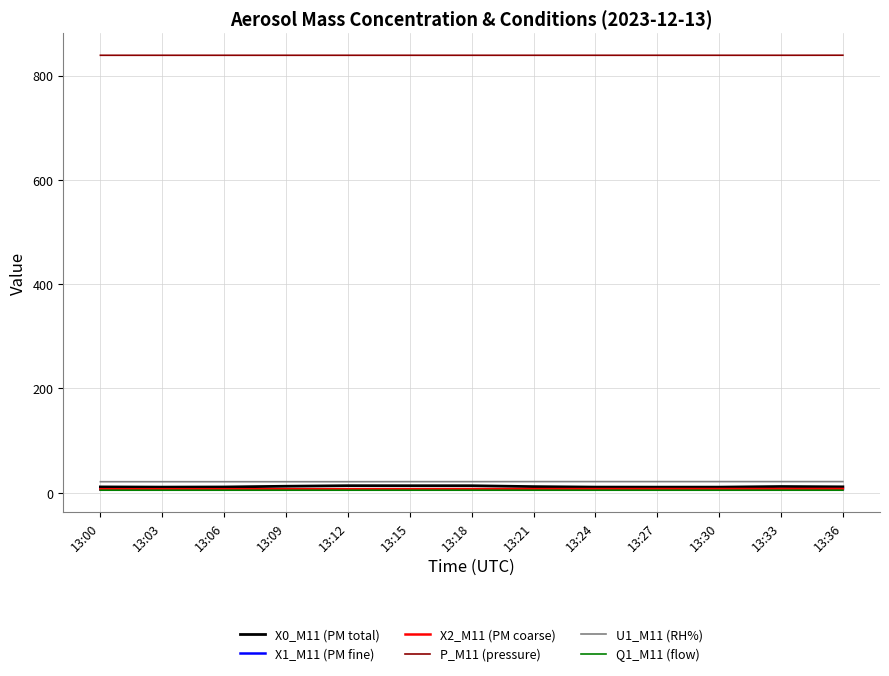

True or false: X1_M11 (PM fine) and P_M11 (pressure) cross at least once.

False